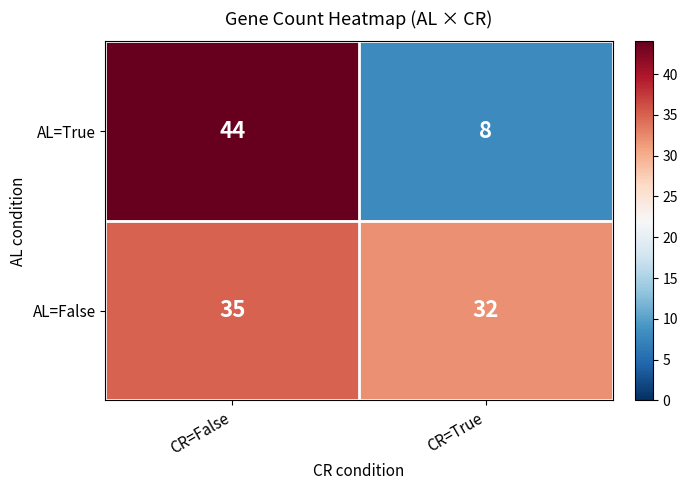

What is the difference between the AL=False values at CR=True and CR=False?

3